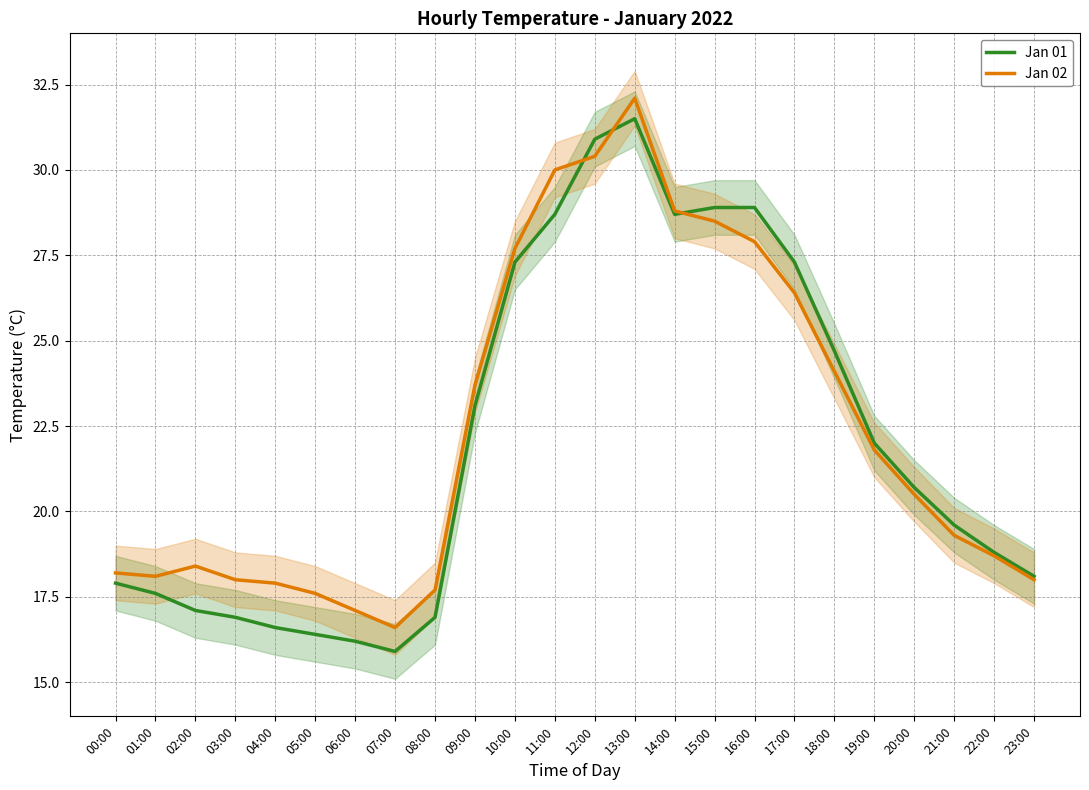

How many values in the Jan 02 series exceed 20?

12